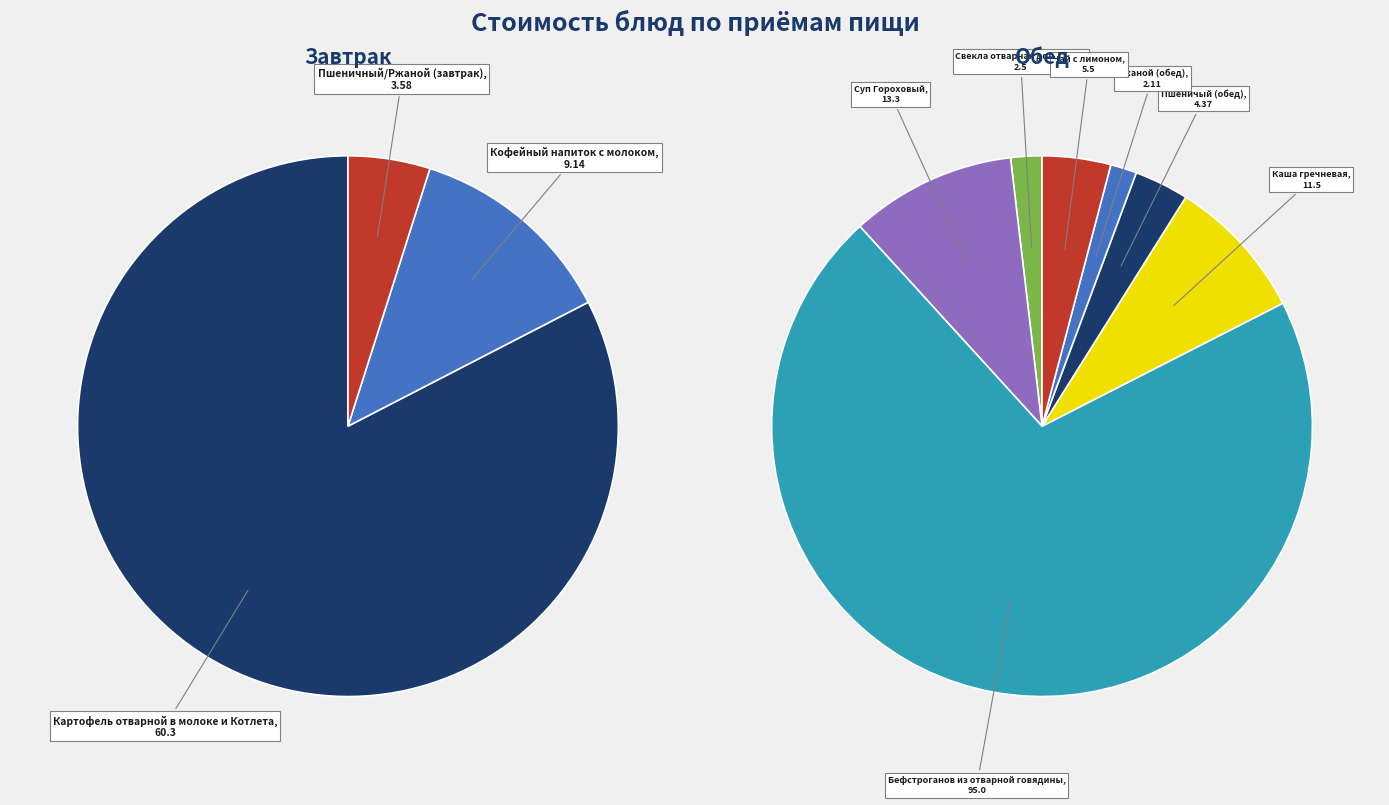

Is there a majority slice in this chart?

No